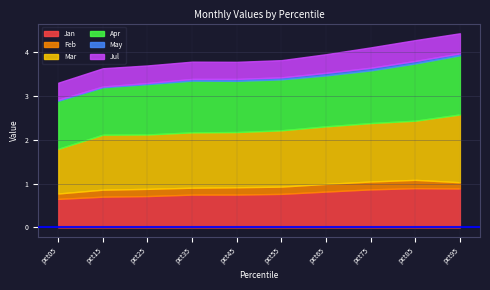

At which category does Jan reach its first local peak?

pct85